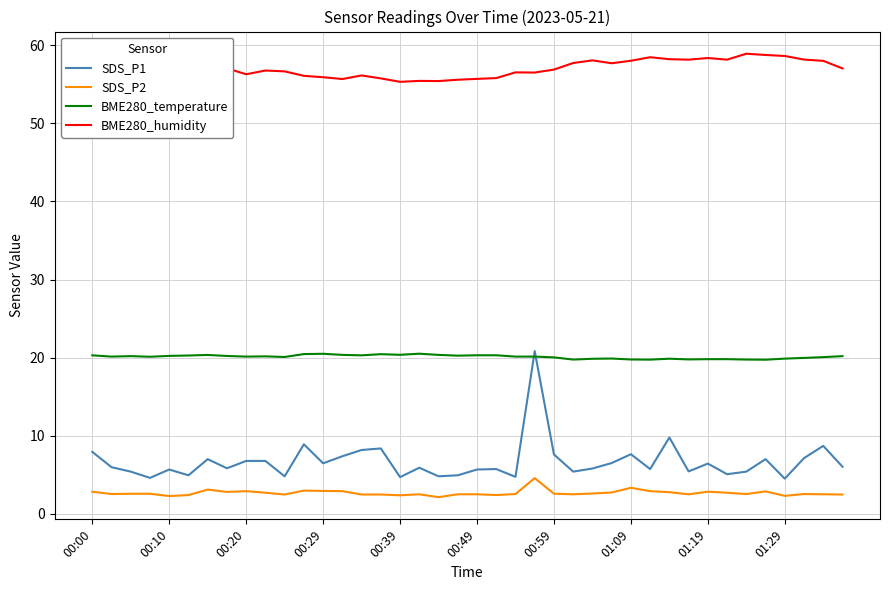

True or false: SDS_P2 and BME280_humidity cross at least once.

False